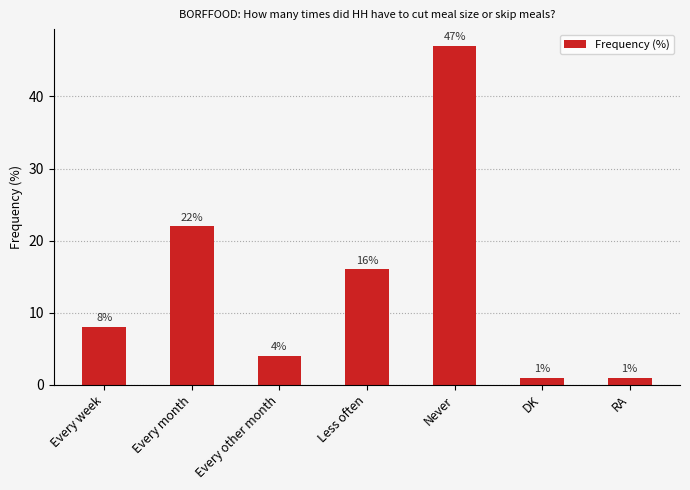

Which has a higher value, RA or Every other month?

Every other month